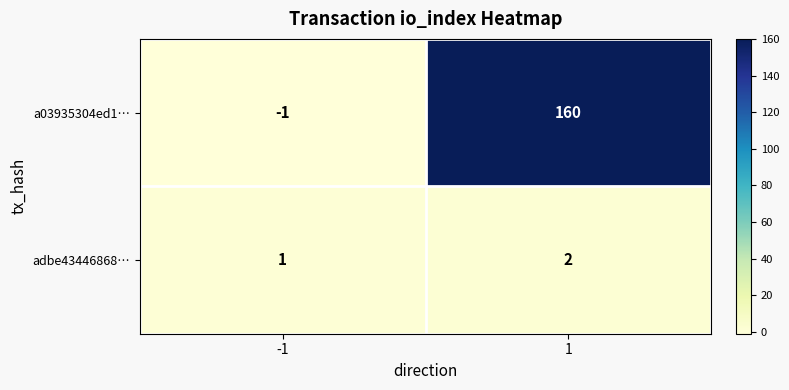

True or false: adbe43446868… has a value of 0 at -1.

False